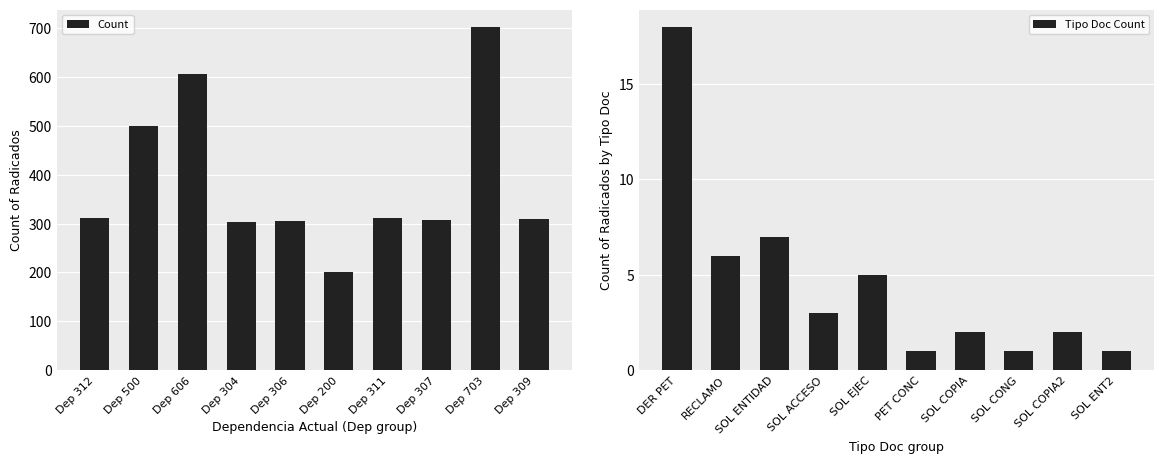

True or false: Count has a value of 409 at Dep 304.

False